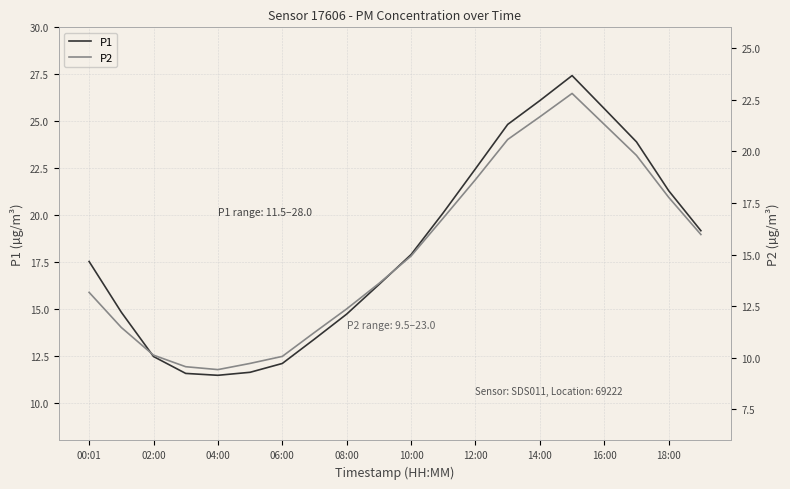

True or false: P2 has a value of 19.8 at 17.

True